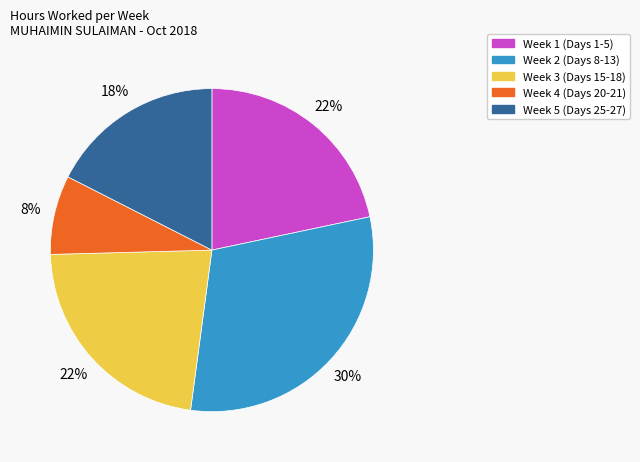

Is there a majority slice in this chart?

No